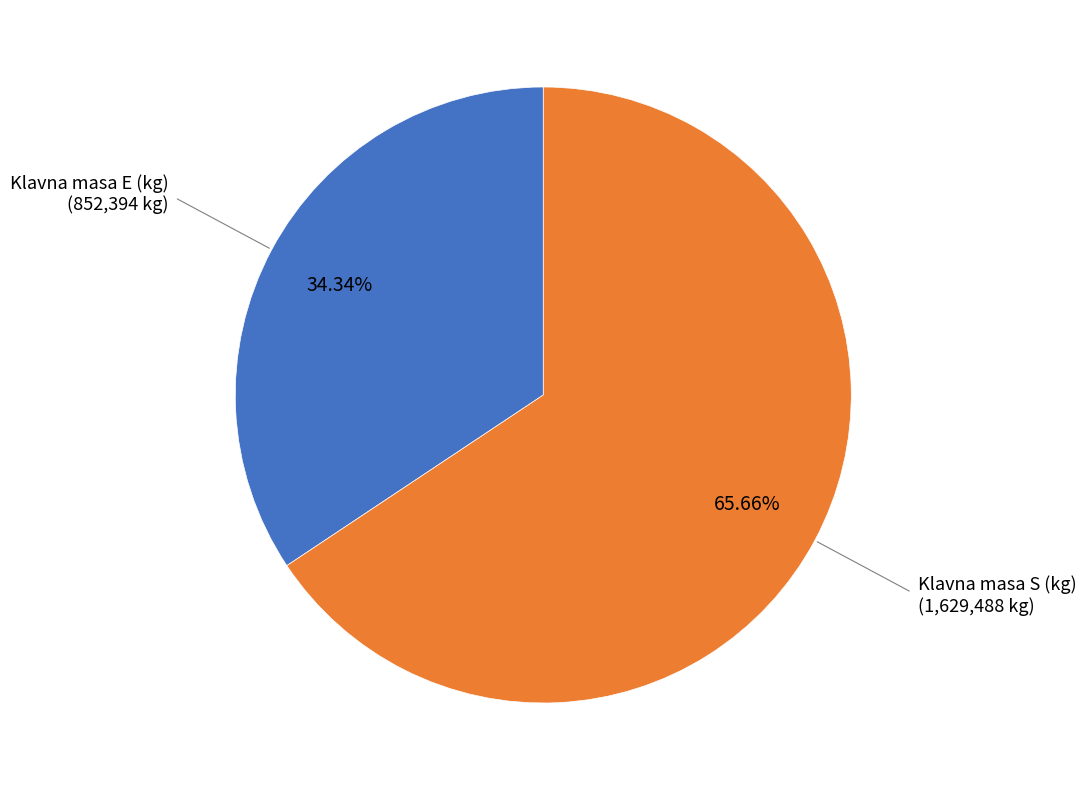

Is there any slice that represents more than half of the pie?

Yes